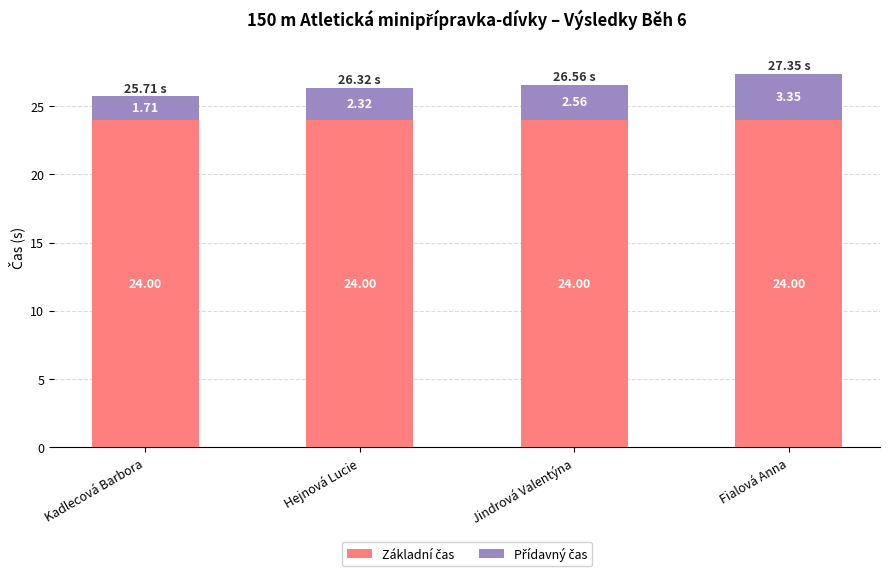

What is the total value across all series at Hejnová Lucie?

26.3